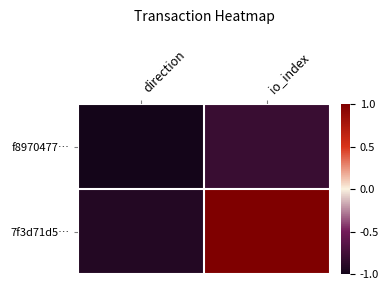

Rank the series by their maximum value, from highest to lowest.

7f3d71d5…, f8970477…